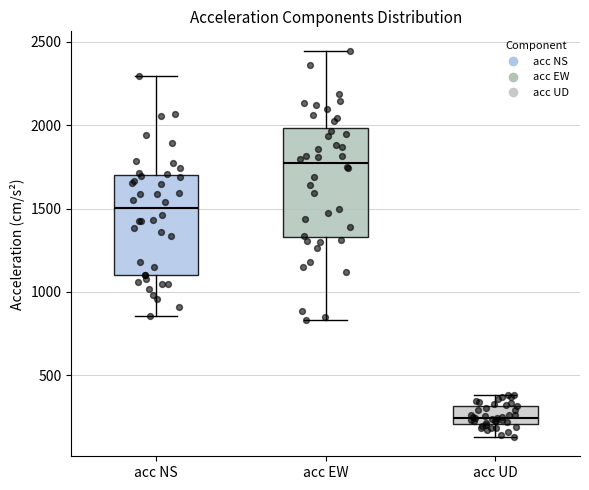

Where is the lower edge of the box for acc NS on the y-axis? The values are not printed on the chart, so give them approximately, as read against the axis.

1100